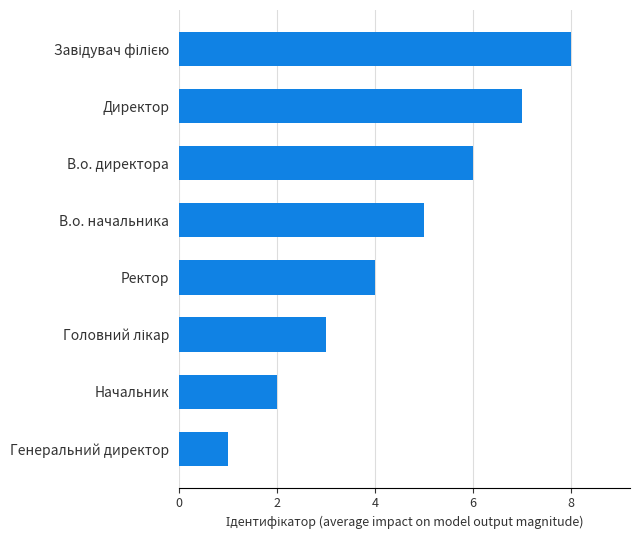

Reading top to bottom, extract all data points from this chart.

8	7	6	5	4	3	2	1